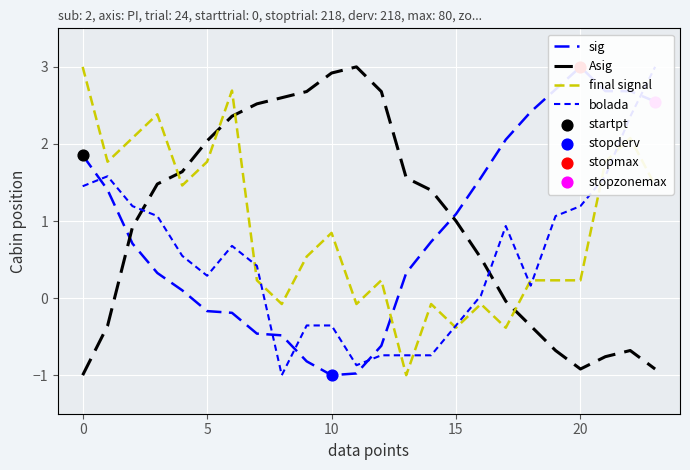

At how many categories does at least one series exceed 1?

24